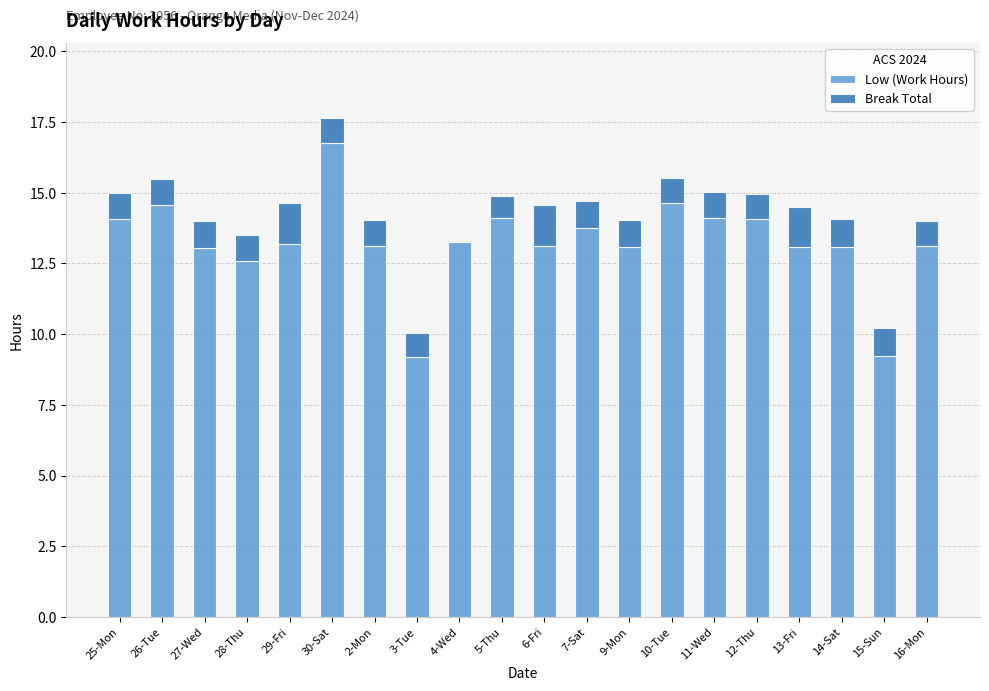

What is the difference between the Low (Work Hours) values at 28-Thu and 11-Wed?

1.5